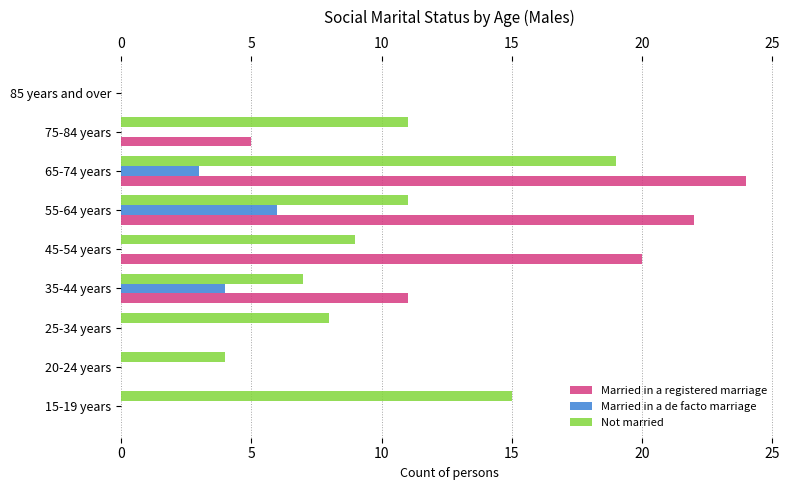

What is the total value across all series at 75-84 years?

16